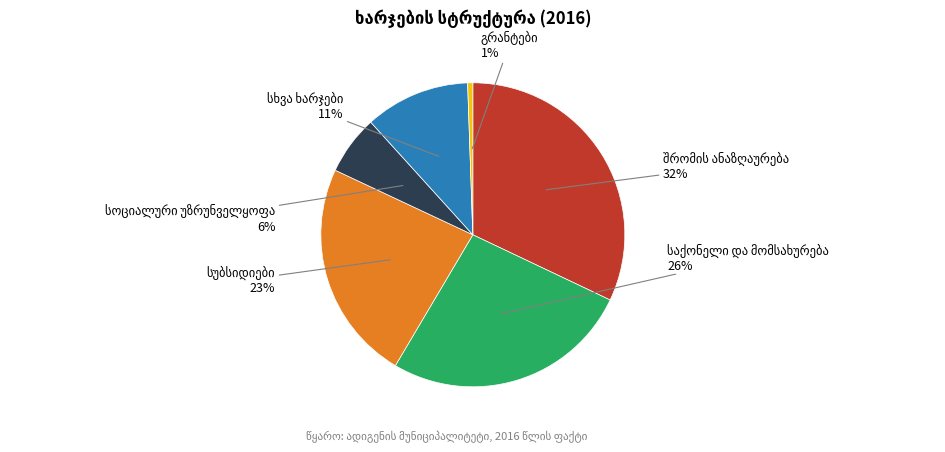

Does any single category account for the majority?

No